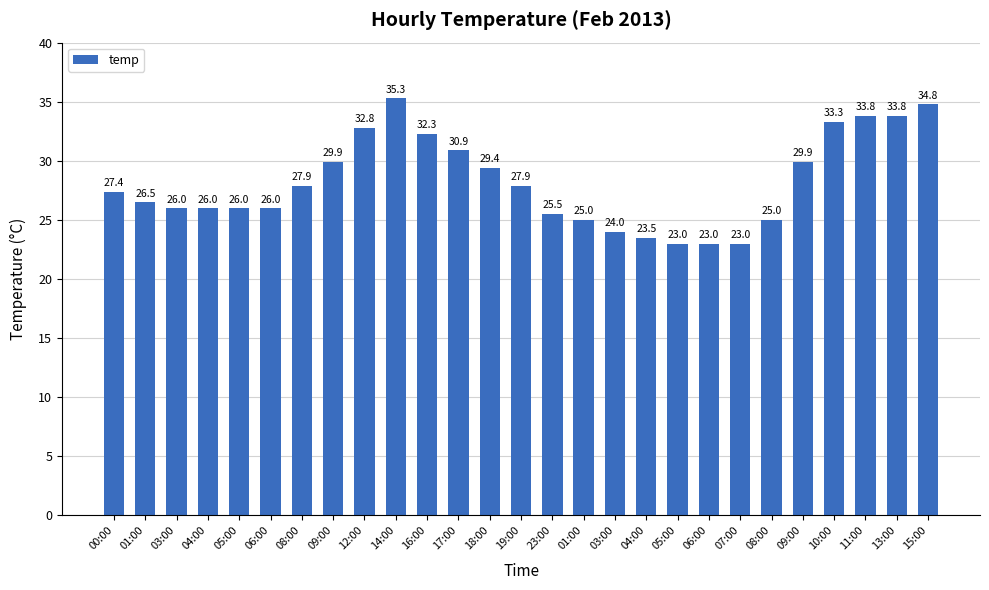

Rank the categories by value from lowest to highest.

05:00, 06:00, 07:00, 04:00, 03:00, 01:00, 08:00, 23:00, 03:00, 04:00, 05:00, 06:00, 01:00, 00:00, 08:00, 19:00, 18:00, 09:00, 09:00, 17:00, 16:00, 12:00, 10:00, 11:00, 13:00, 15:00, 14:00